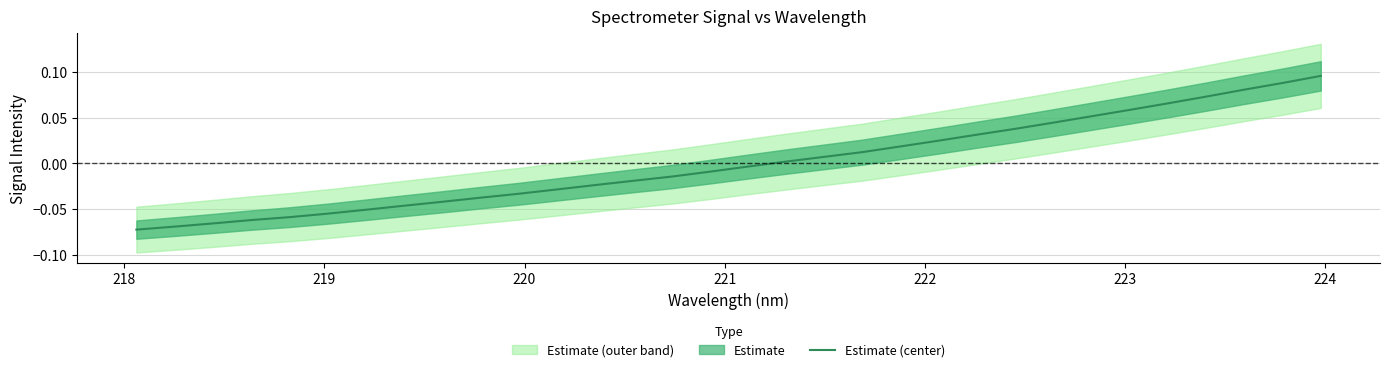

The value at 11 is -0.0. True or false?

False